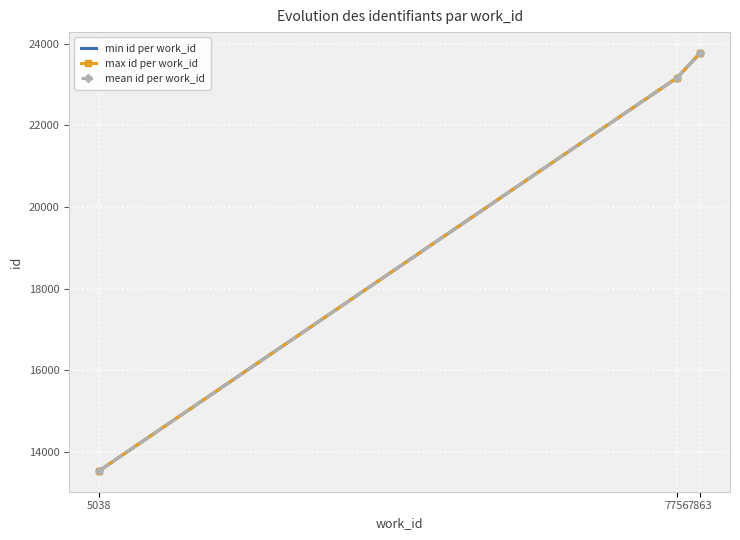

What is the difference between the max id per work_id values at 7863 and 7756?

604.0